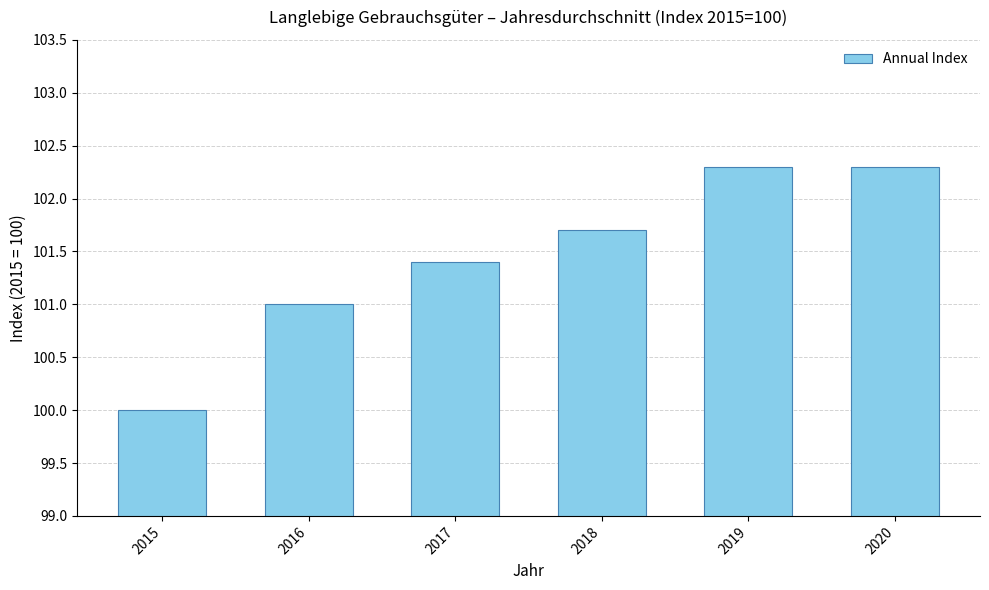

How many categories are shown in the chart?

6